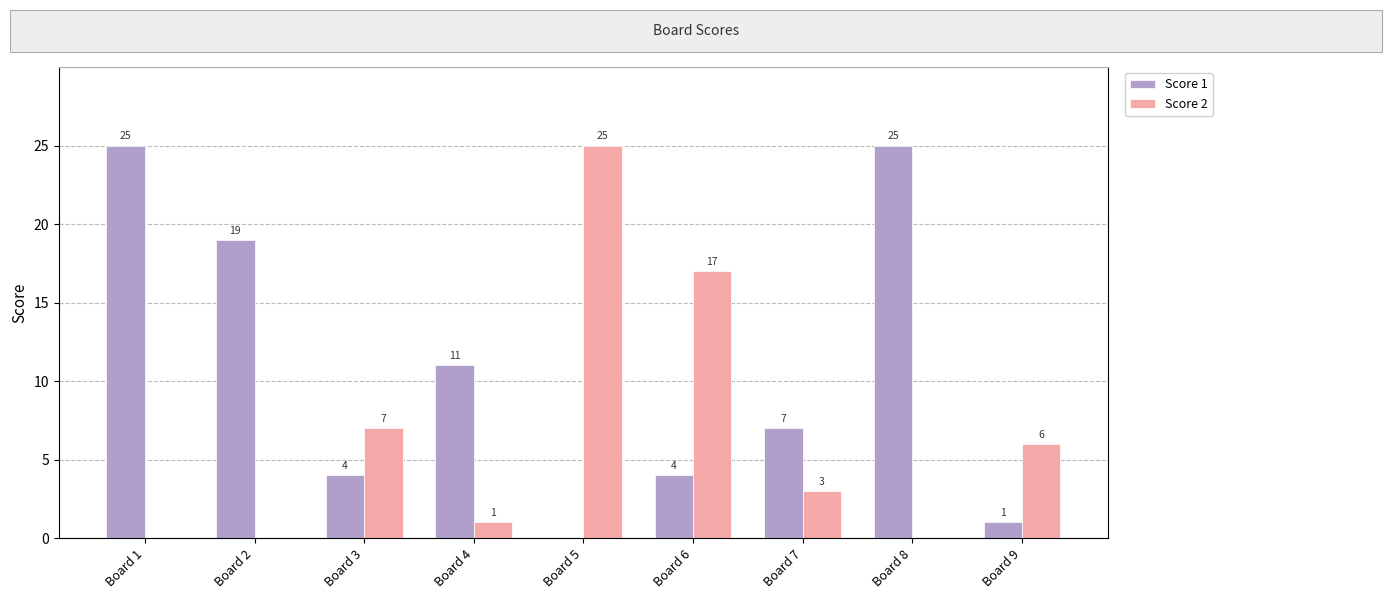

Is it true that Score 1 equals -16 at Board 5?

False